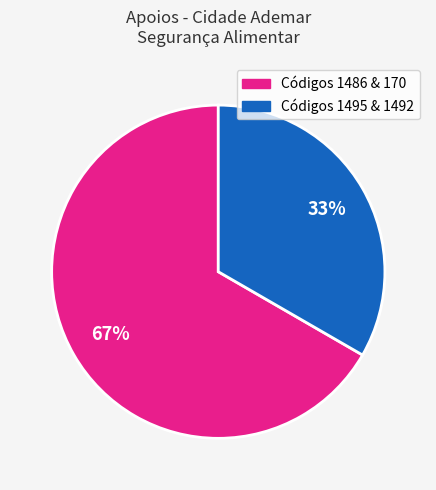

What is the majority slice?

Códigos 1486 & 170